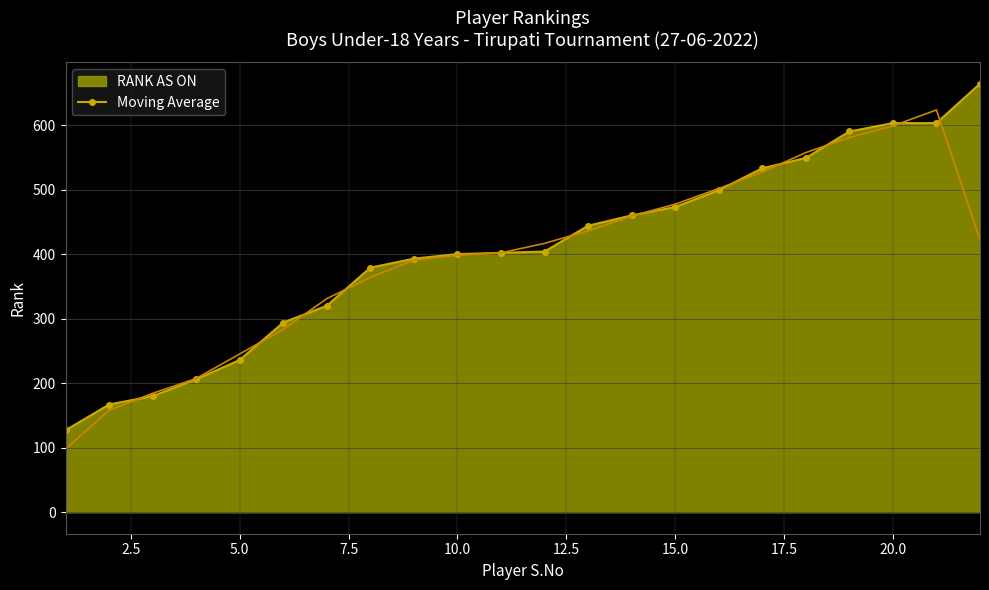

What is the highest value of the Moving Average series?

664